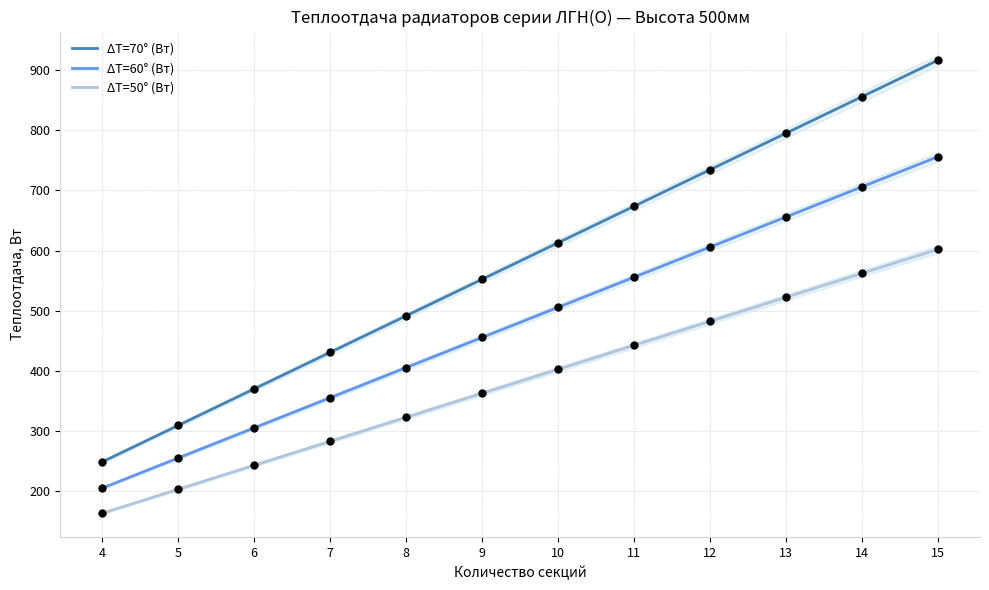

What is the sum of all ΔT=50° (Вт) values?

4593.5